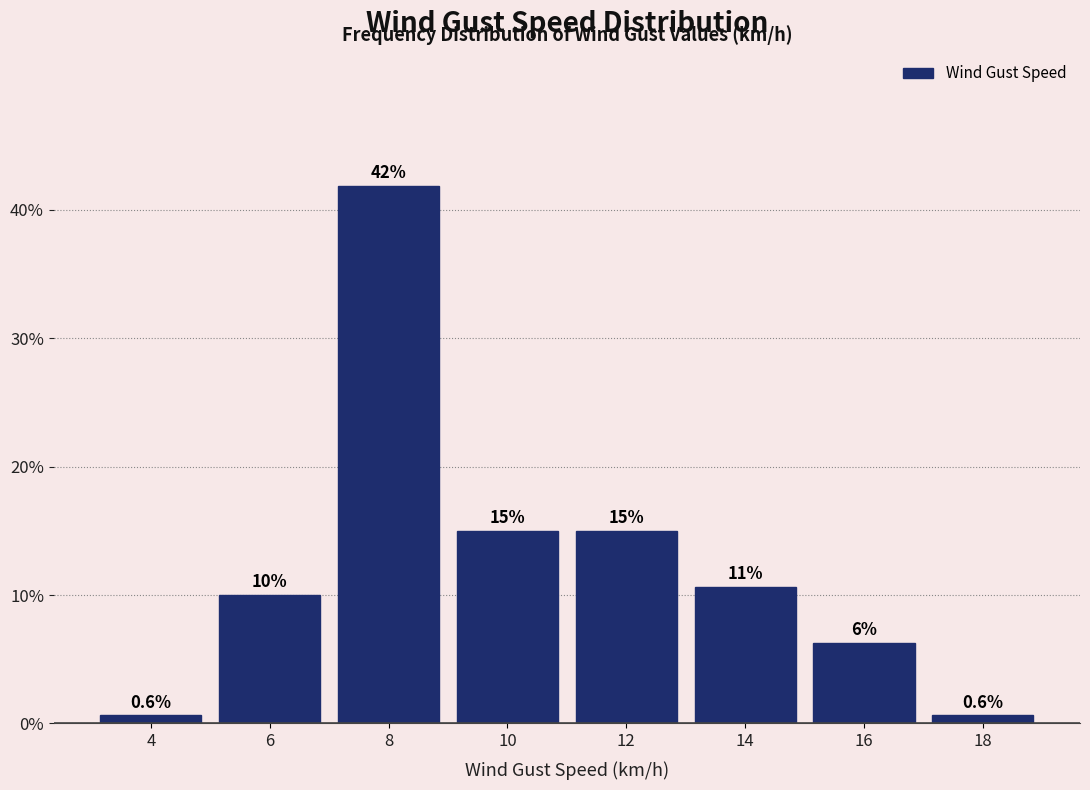

Are the bars horizontal?

No